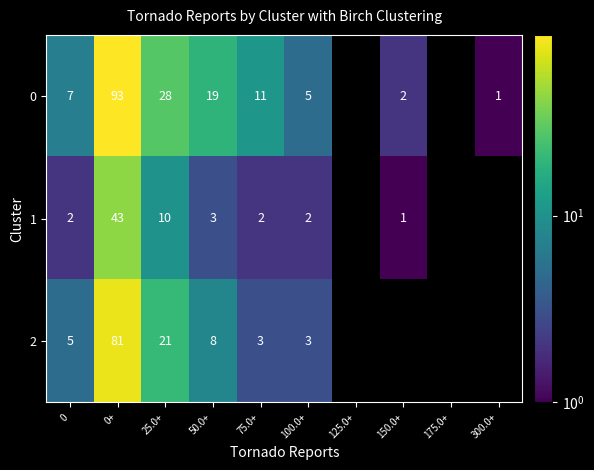

Is it true that 1 equals 1 at 100.0+?

False